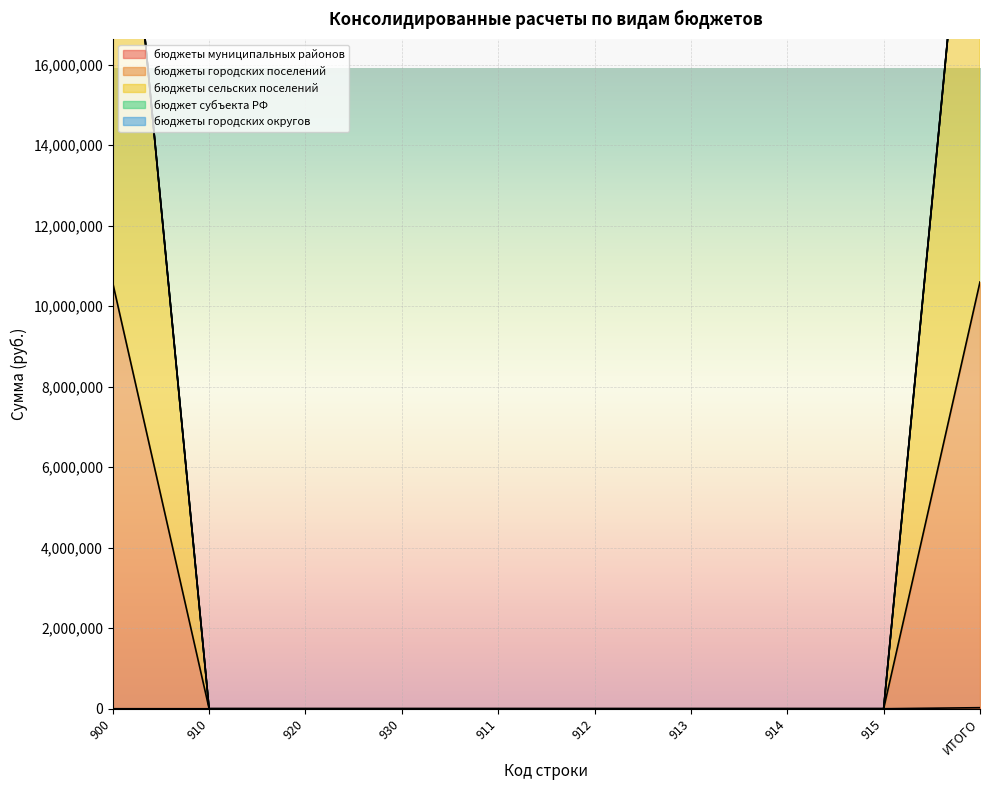

True or false: бюджеты сельских поселений has more than 2 interior local peaks.

False